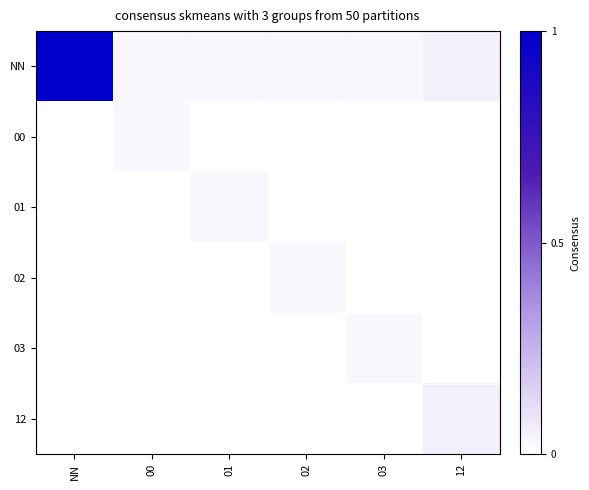

Between 12 and 01, which is larger?

12